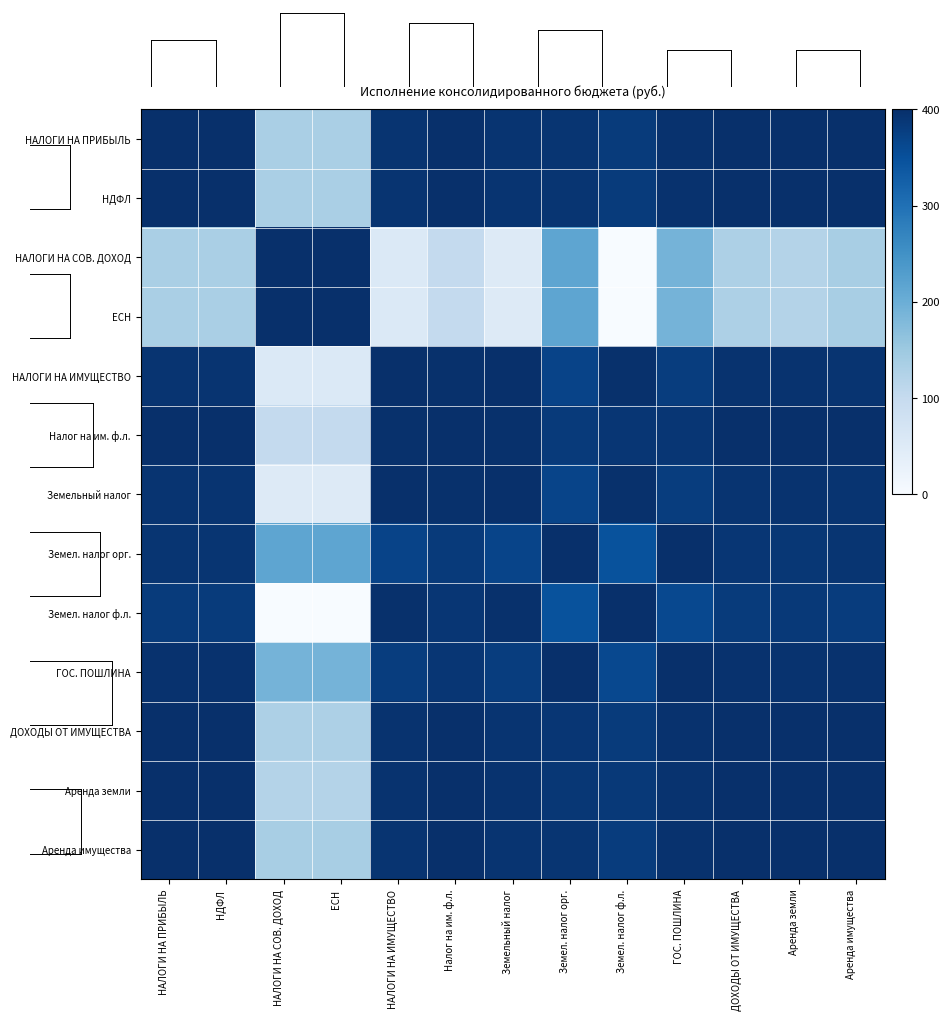

How many data points does each series have?

13